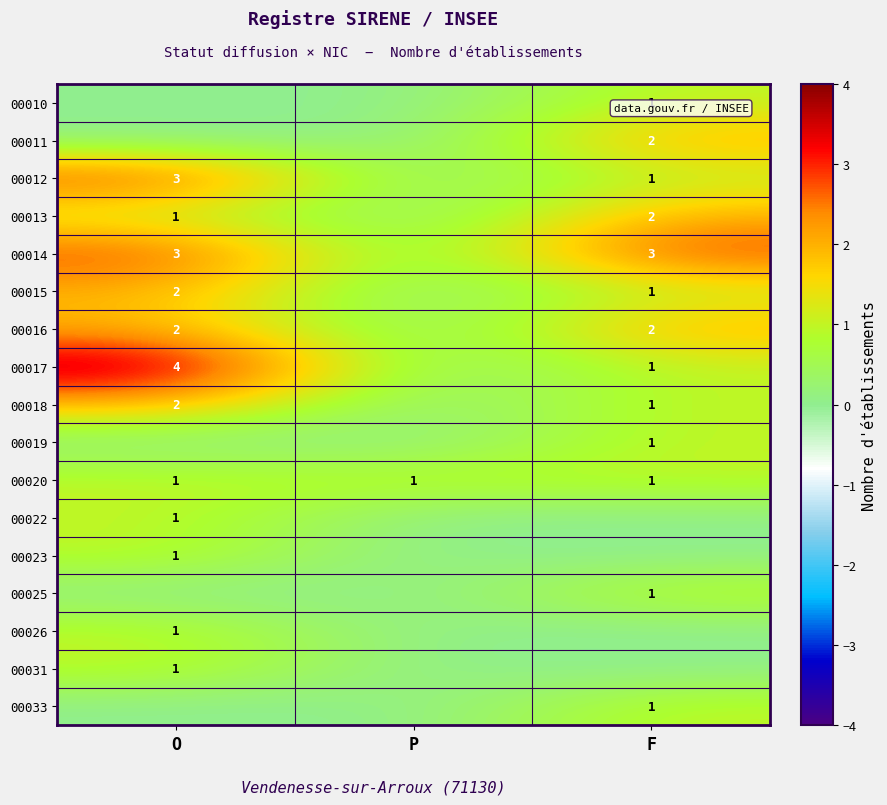

At which category does the chart reach its peak across all series?

O